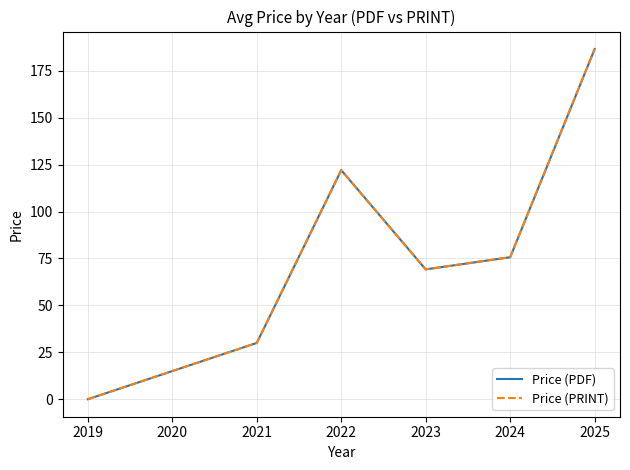

Does the chart display data point markers on the line(s)?

No